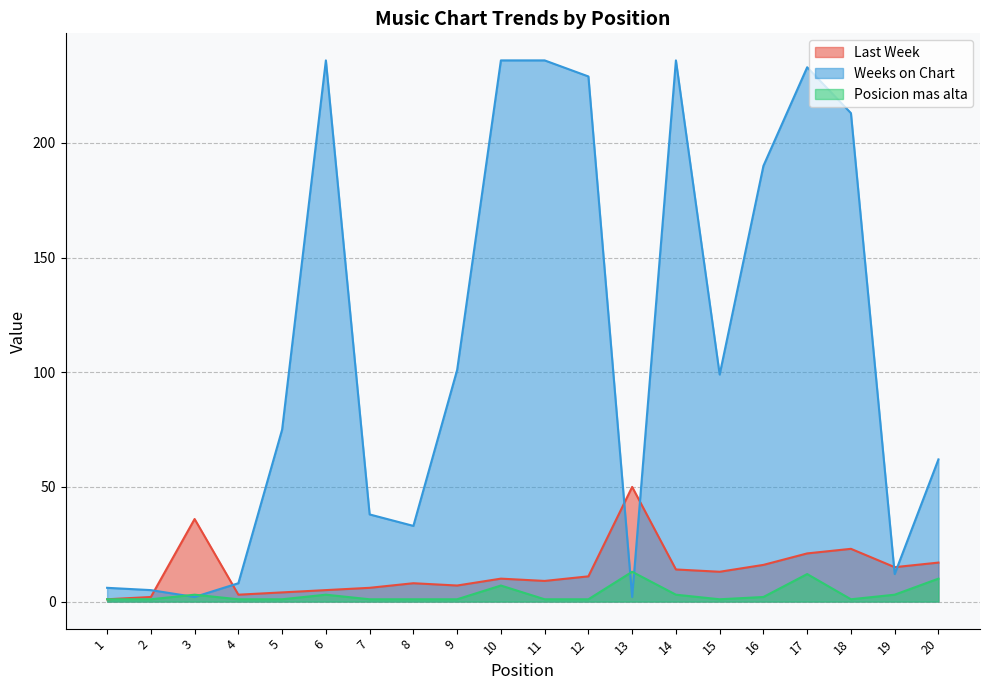

Does the chart display data point markers on the line(s)?

No